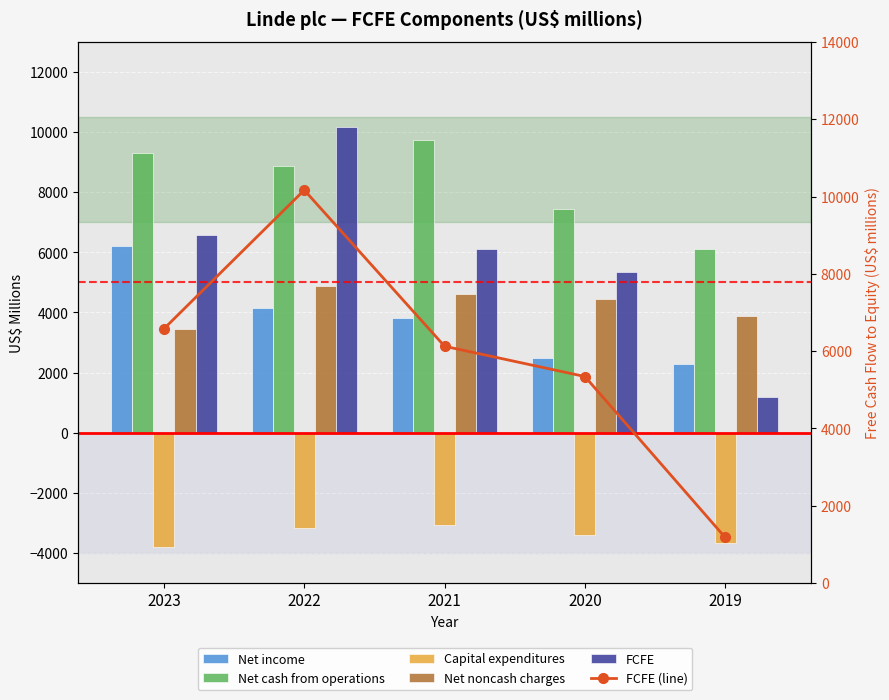

What is the difference between the highest and lowest values at 2020?

10829